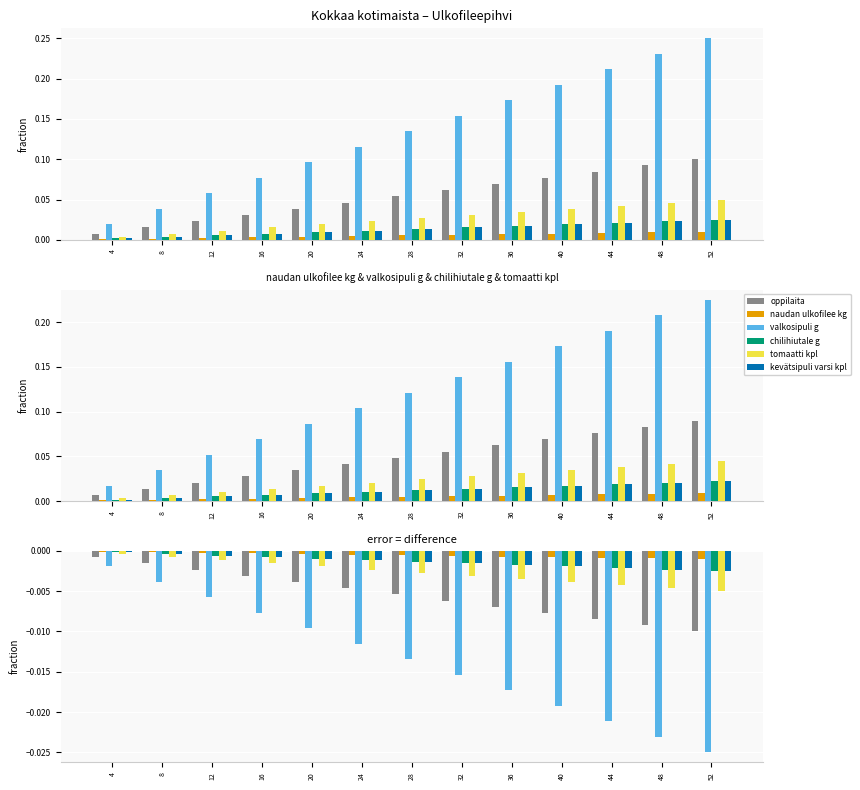

Between 8 and 32, which series saw the biggest shift?

valkosipuli g